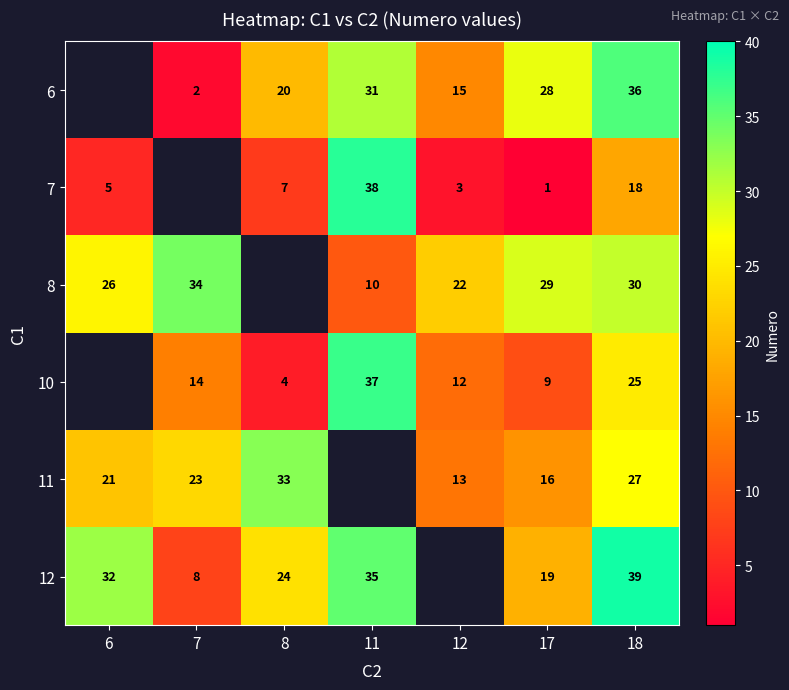

What is the sum of the 6 values at 7 and 18?

38